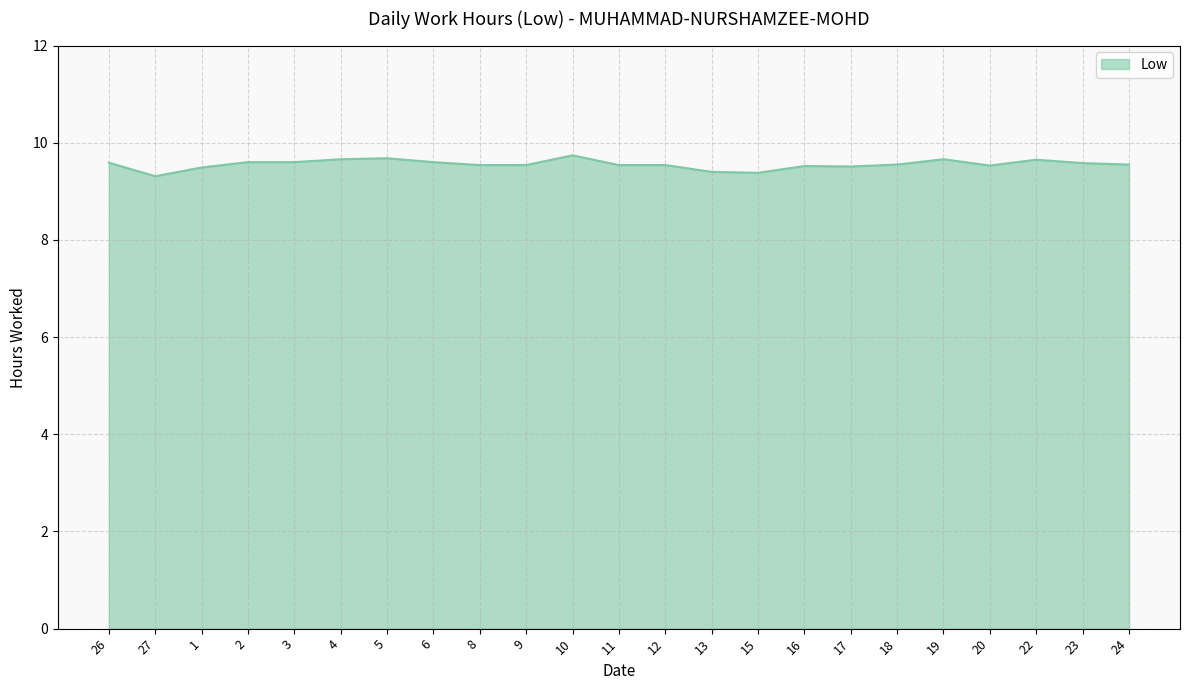

What is the greatest value displayed?

9.7